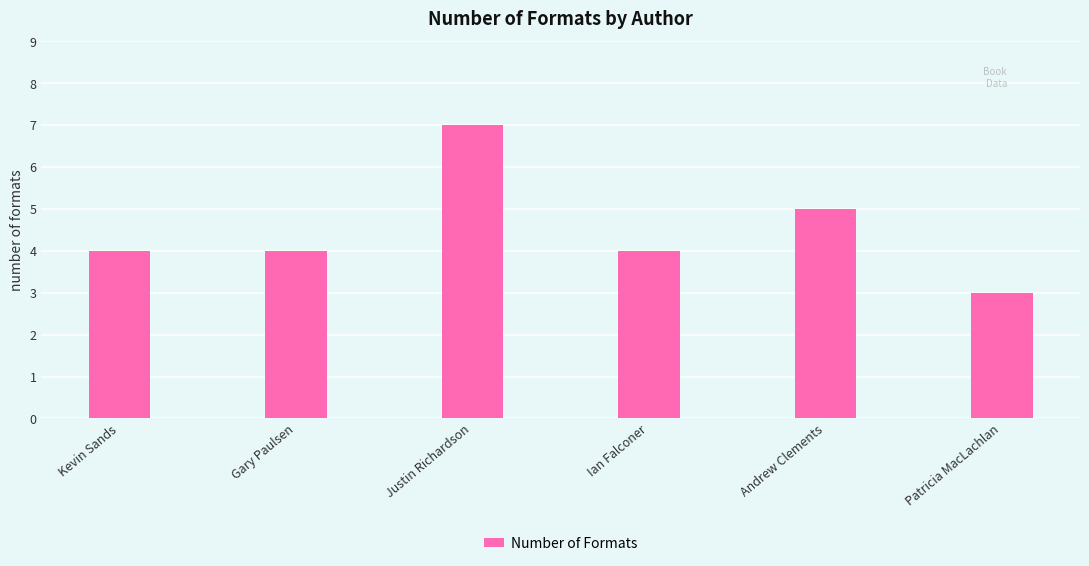

What is the value of the 4th bar from the left?

4